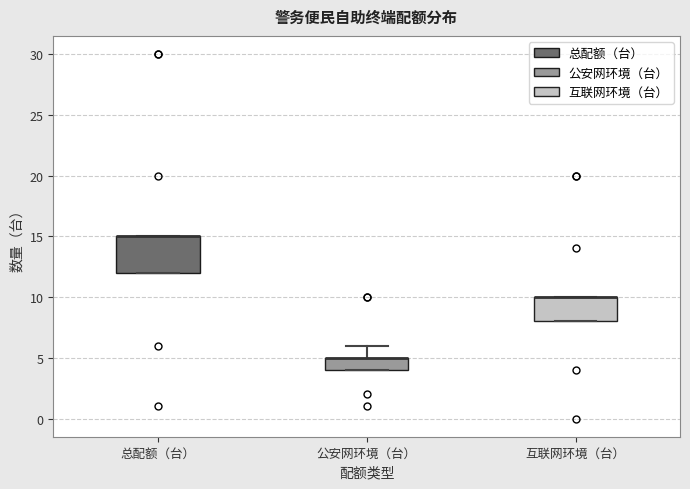

Where is the upper edge of the box for 总配额（台） on the y-axis? The values are not printed on the chart, so give them approximately, as read against the axis.

15